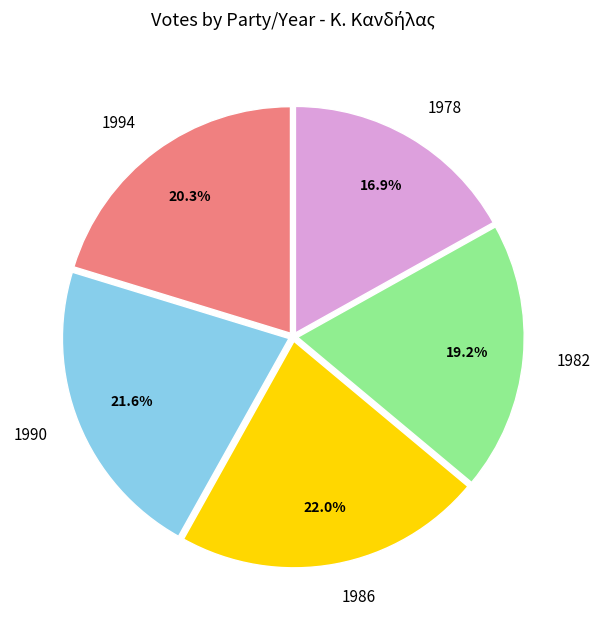

Is 1978 the majority of the pie?

No